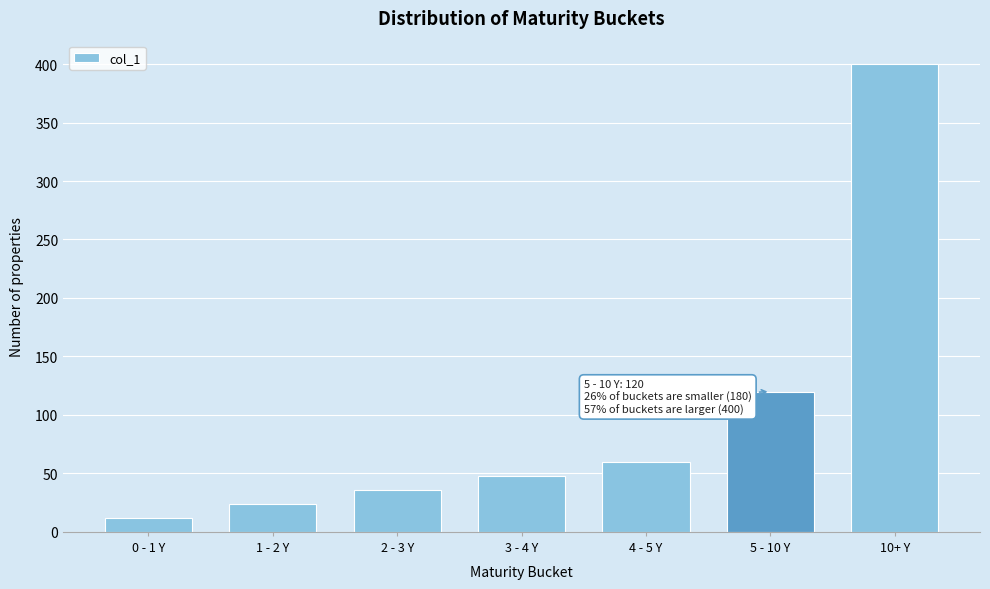

Reading left to right, what are all the values shown in this chart?

12	24	36	48	60	120	400